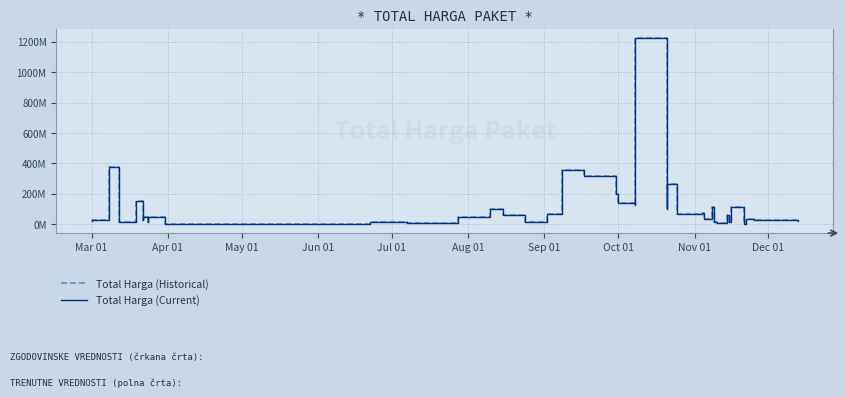

Which series has the largest total across all categories?

Total Harga (Historical)